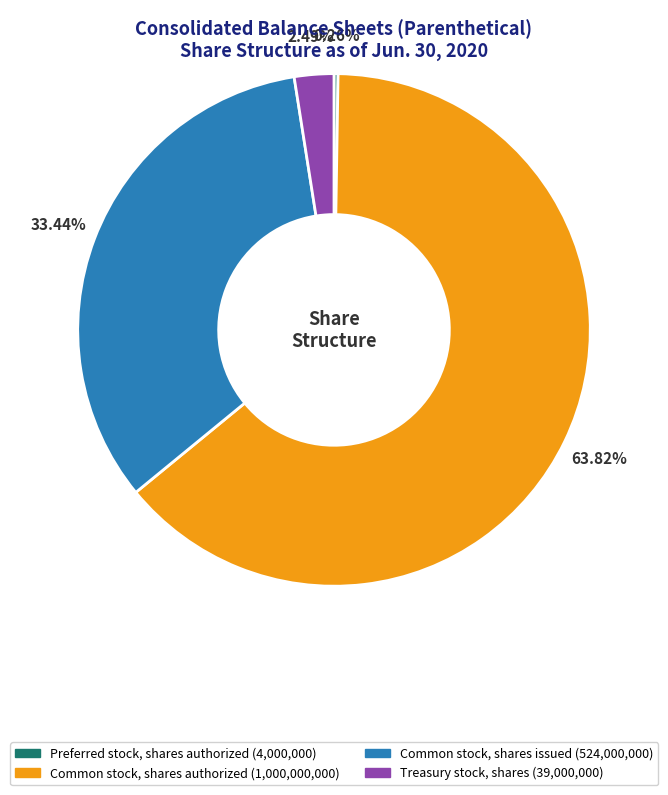

To the nearest percent, what is the difference between the largest and smallest slice percentages?

64%